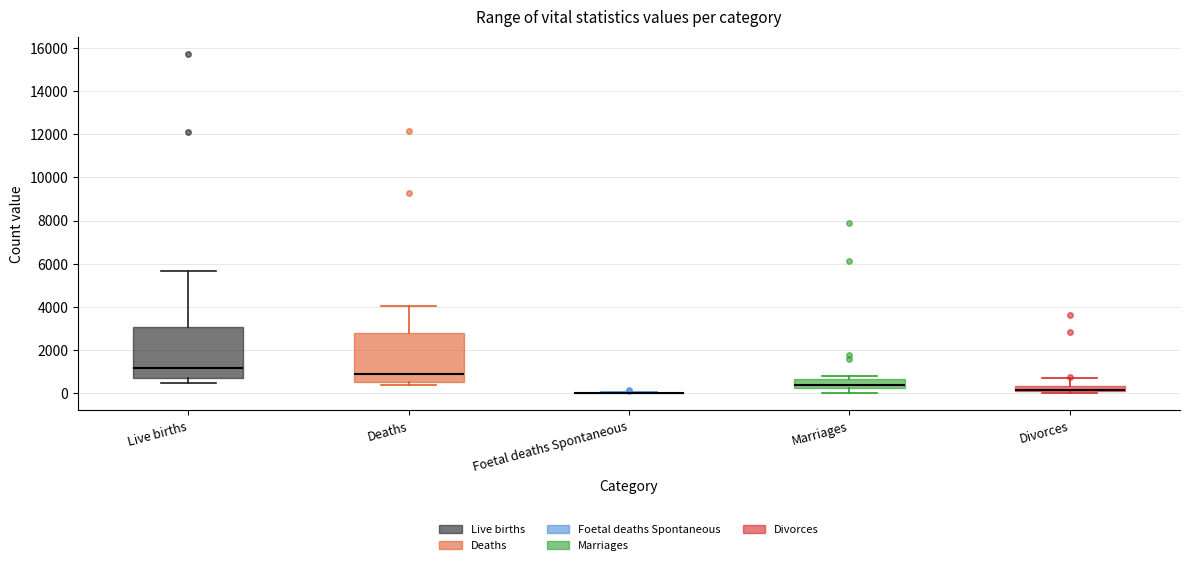

Where is the upper edge of the box for Deaths on the y-axis? The values are not printed on the chart, so give them approximately, as read against the axis.

2800